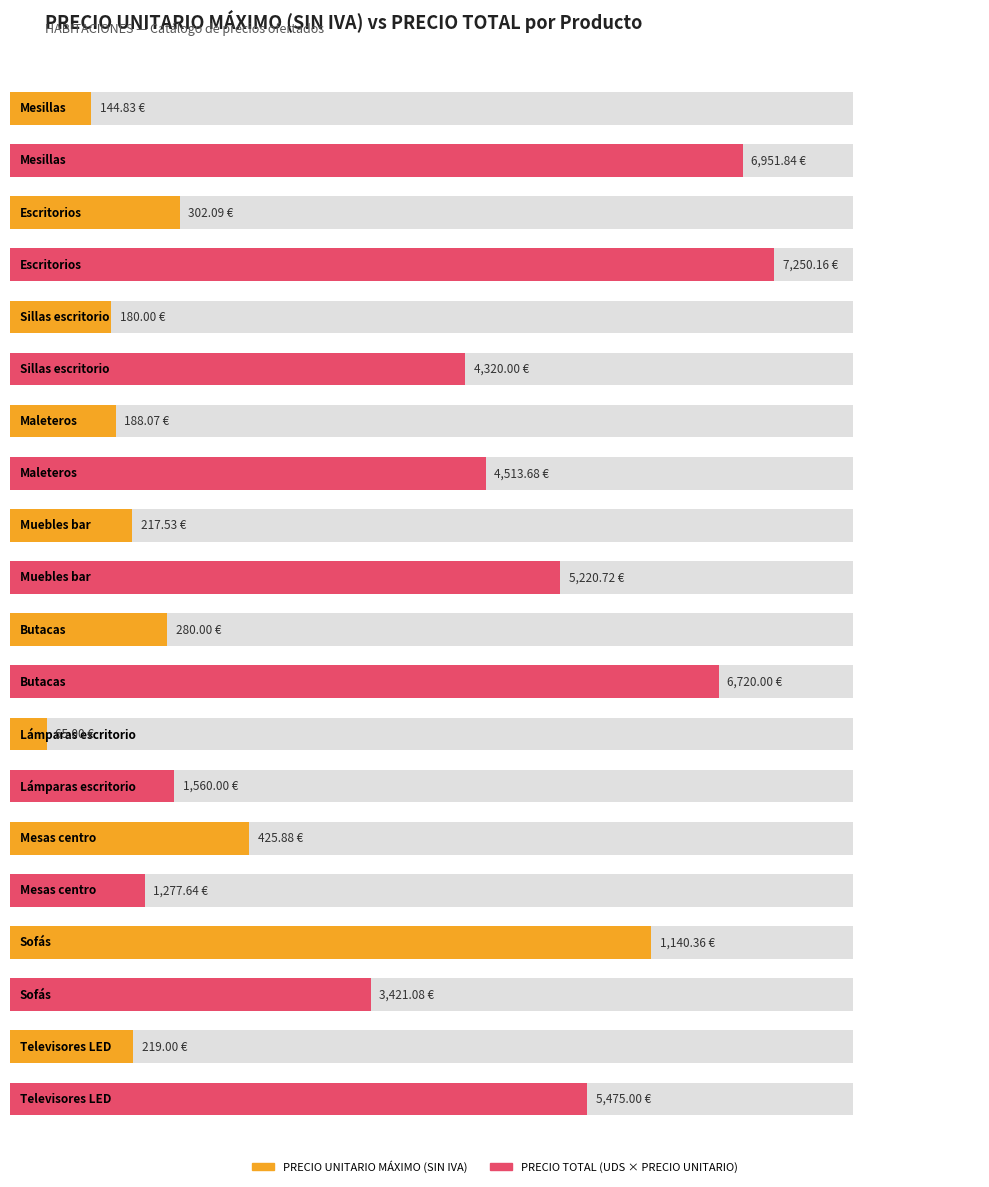

Between Butacas and Mesas centro, which series saw the biggest shift?

PRECIO TOTAL (UDS X PRECIO UNITARIO)